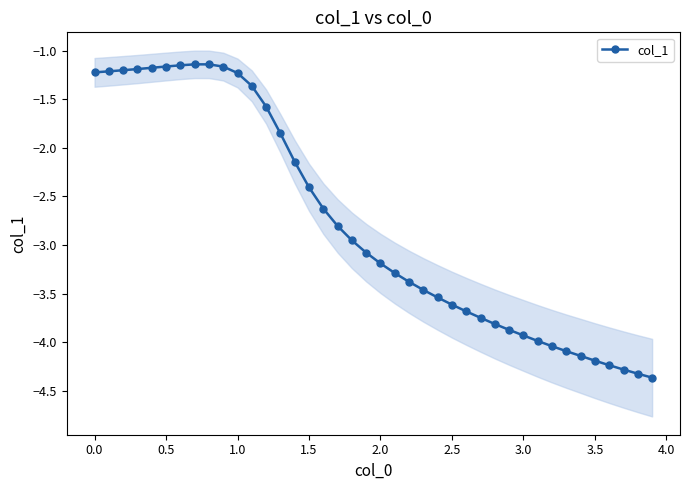

What is the maximum value for col_1?

-1.1